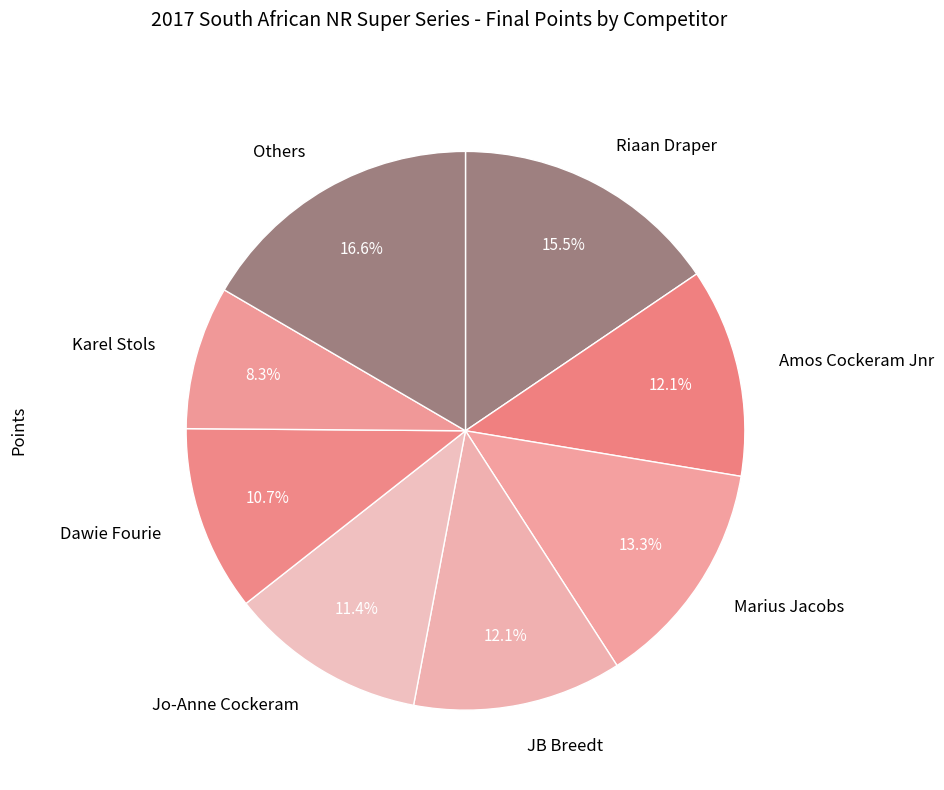

Is there a majority slice in this chart?

No